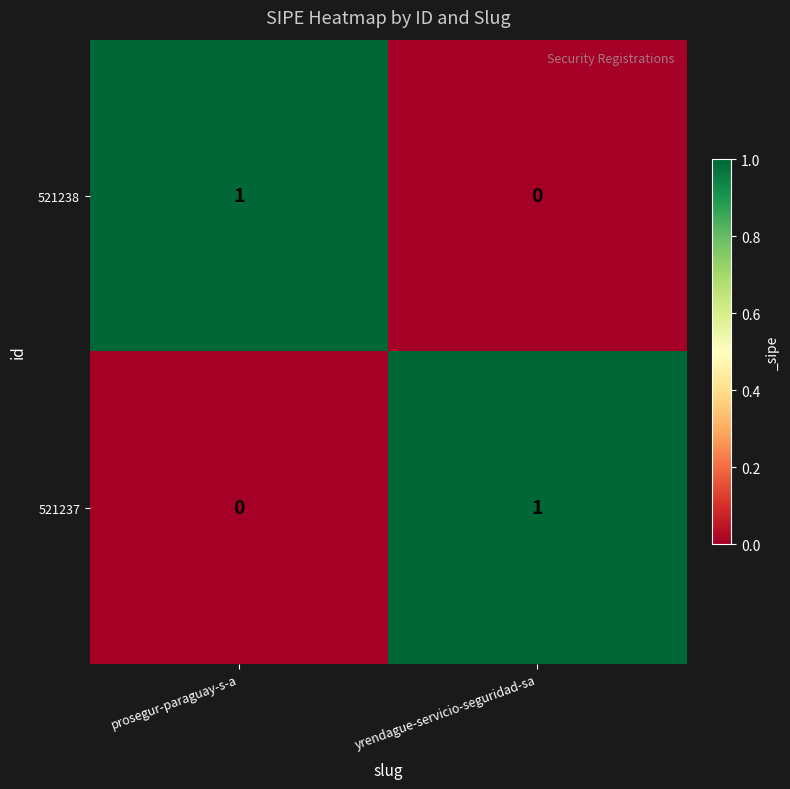

Is the value of 521238 at yrendague-servicio-seguridad-sa greater than the value of 521237 at yrendague-servicio-seguridad-sa?

No